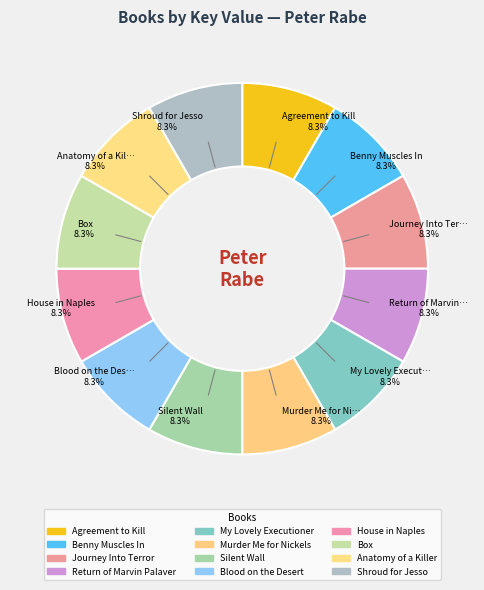

How many slices are in this pie chart?

12